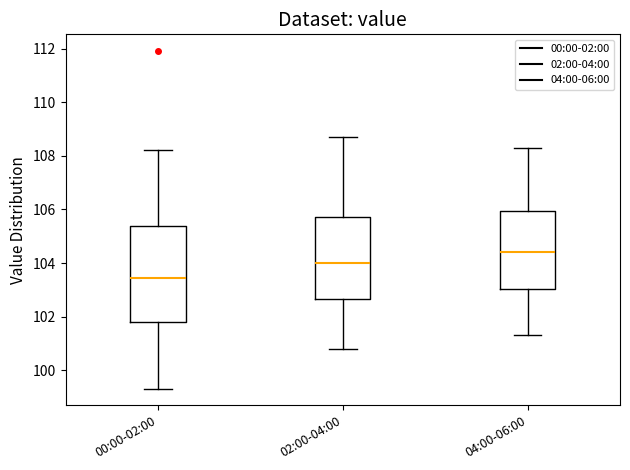

Reading left to right, transcribe this box plot: for each box, give where its median line is, the range the box spans, and where its two whiskers end, as read against the y-axis. The values are not printed on the chart, so give them approximately, as read against the axis.

00:00-02:00: median 103.4, box 101.8 to 105.4, whiskers 99.4 to 108.2
02:00-04:00: median 104.0, box 102.6 to 105.8, whiskers 100.8 to 108.8
04:00-06:00: median 104.4, box 103.0 to 106.0, whiskers 101.4 to 108.4